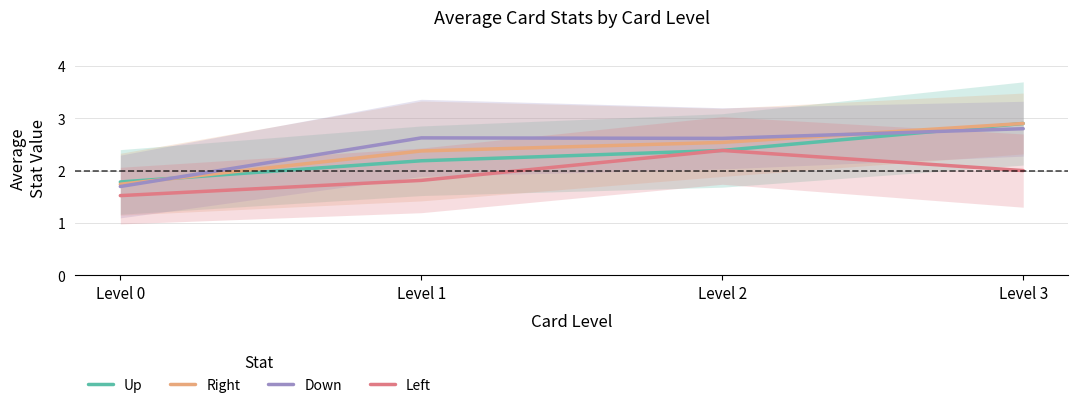

How many categories are shown in the chart?

4